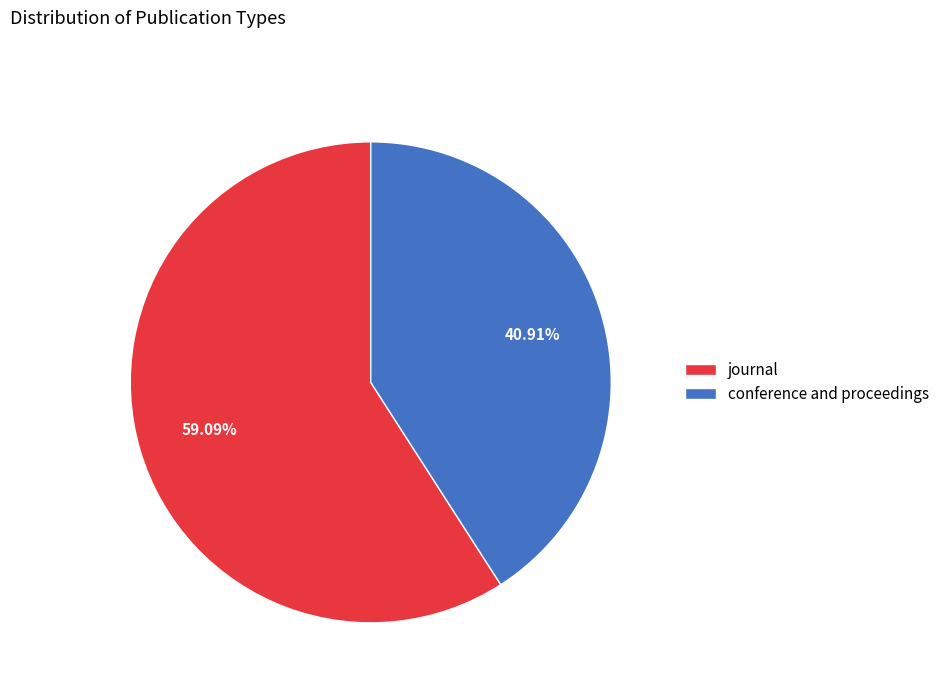

Is the sum of journal and conference and proceedings greater than half?

Yes